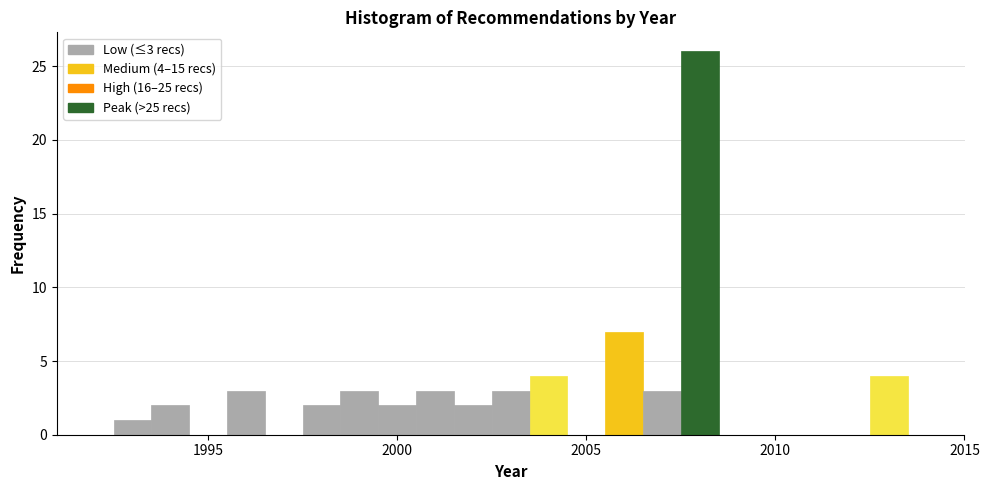

Read against the x-axis, roughly where is the centre of the tallest bar?

2008.0